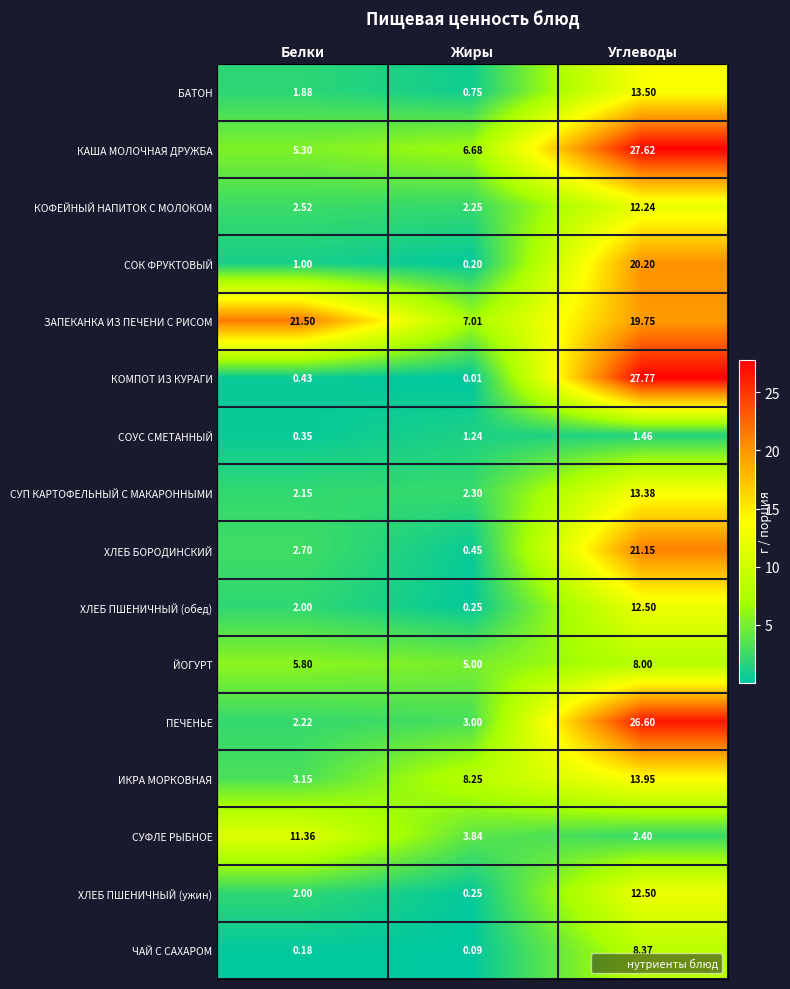

Which series has the largest total across all categories?

ЗАПЕКАНКА ИЗ ПЕЧЕНИ С РИСОМ